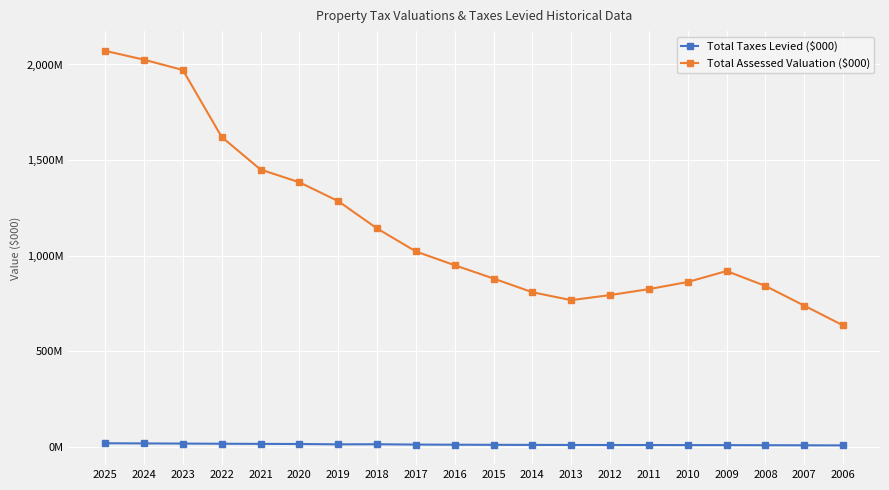

List the series in order of their peak value, lowest first.

Total Taxes Levied ($000), Total Assessed Valuation ($000)